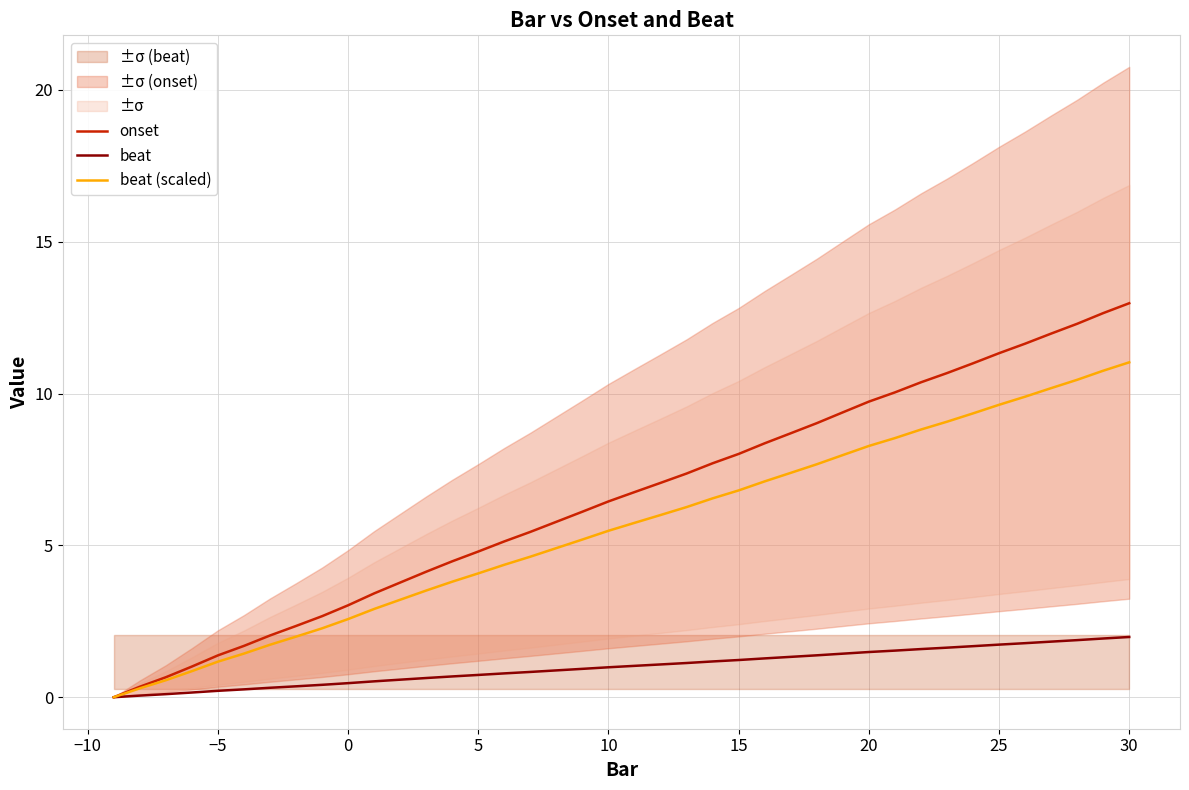

Is this an area chart (filled region under the line)?

No